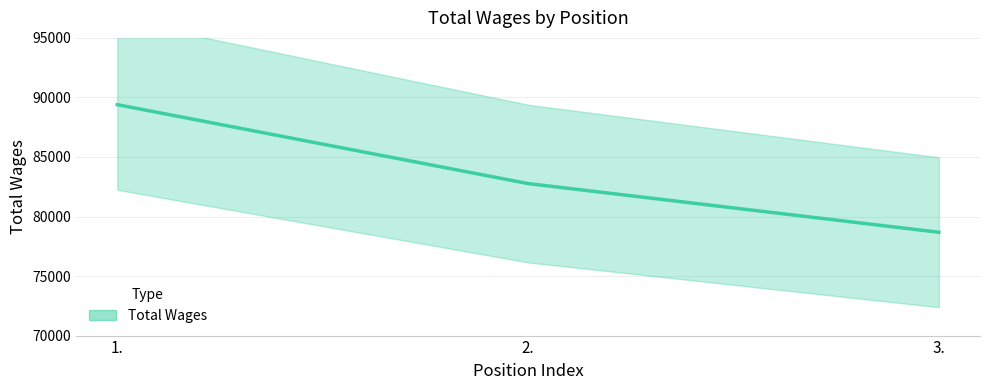

List the labels in order of value, largest first.

1., 2., 3.